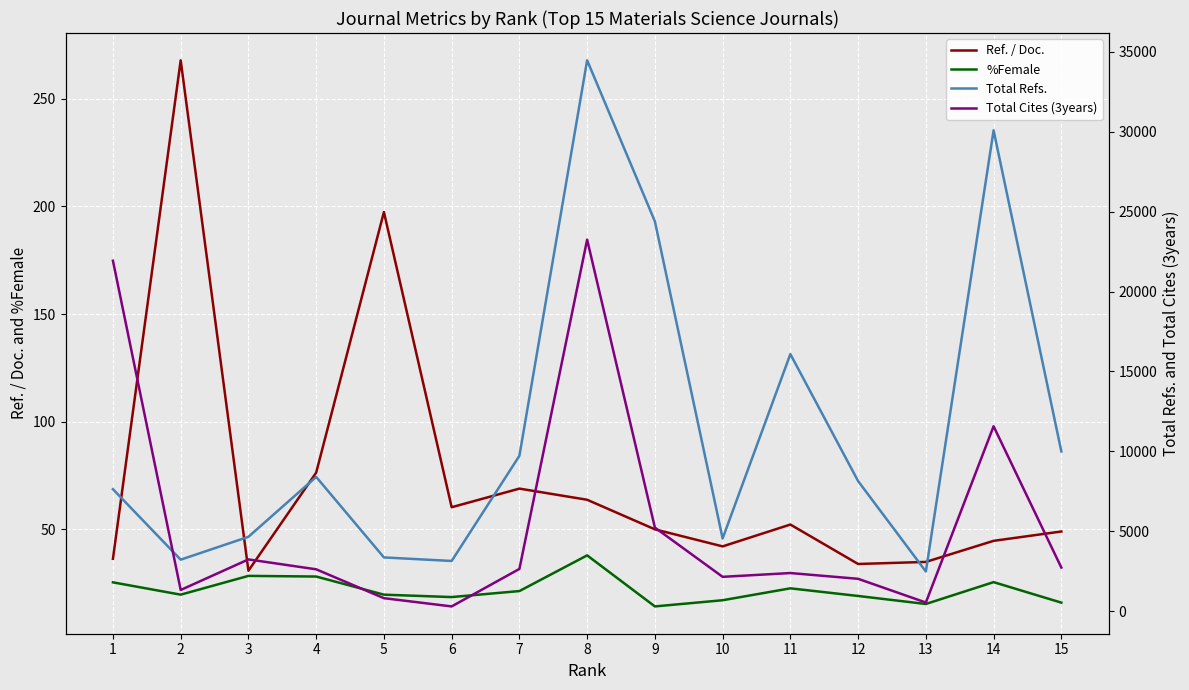

True or false: %Female has a value of 17.1 at 10.

True